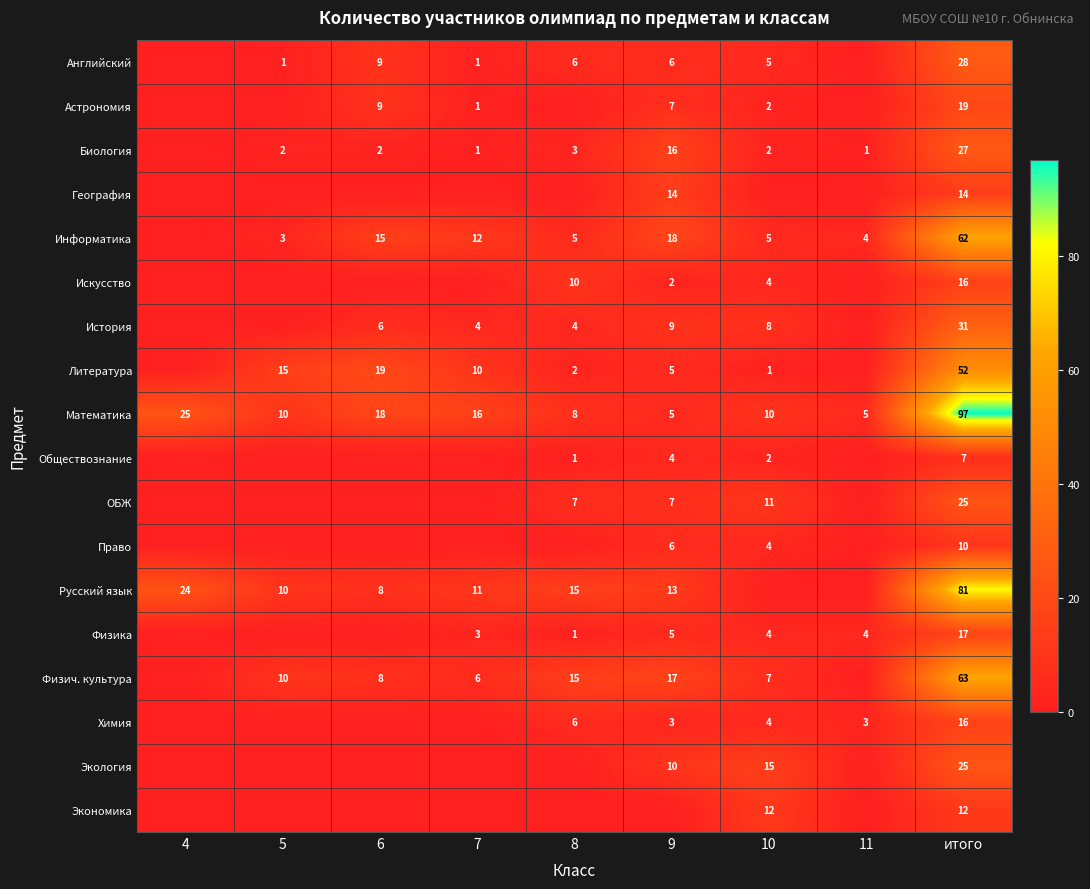

What is the spread (max minus min) of values at итого?

90